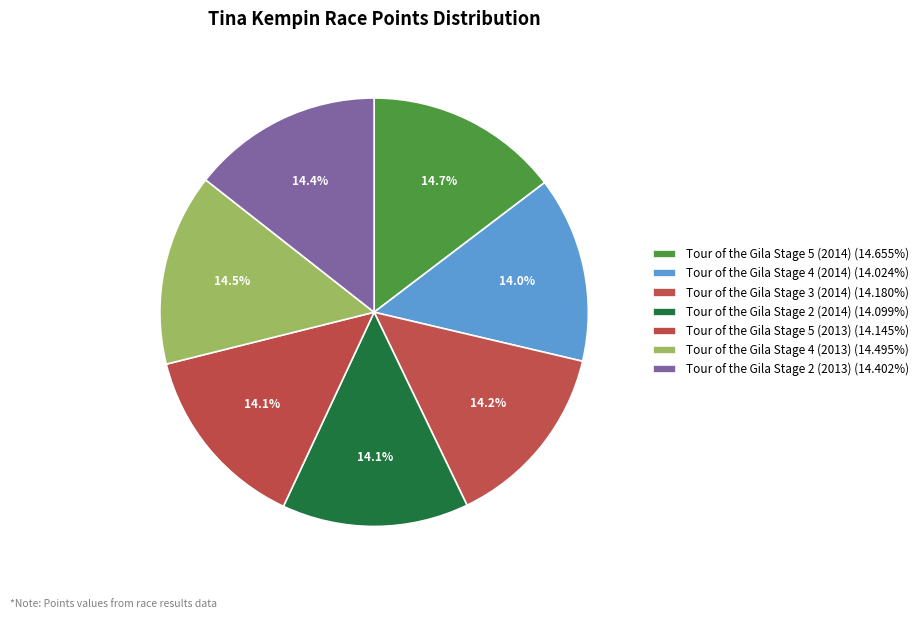

To the nearest percent, what is the difference between the largest and smallest slice percentages?

1%